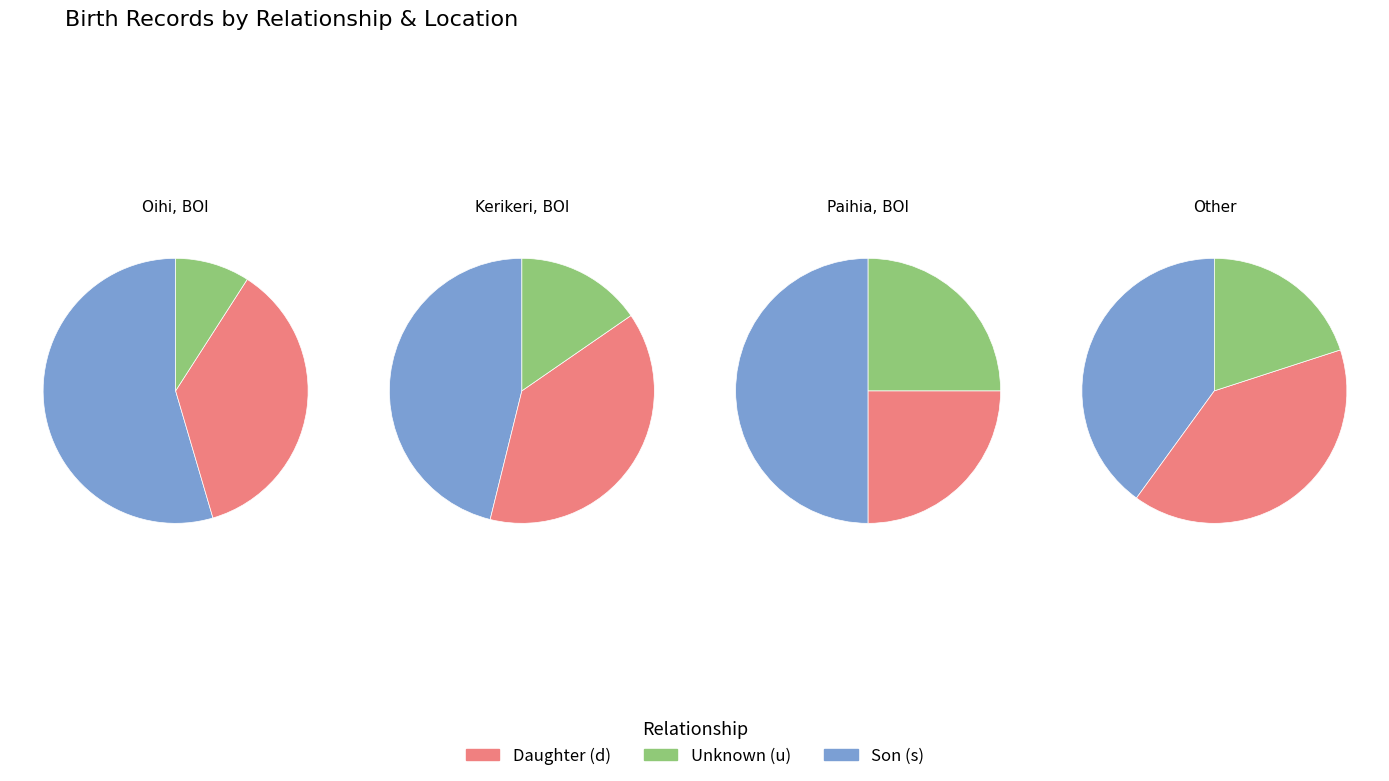

Rank the series by their maximum value, from lowest to highest.

unknown, son, daughter